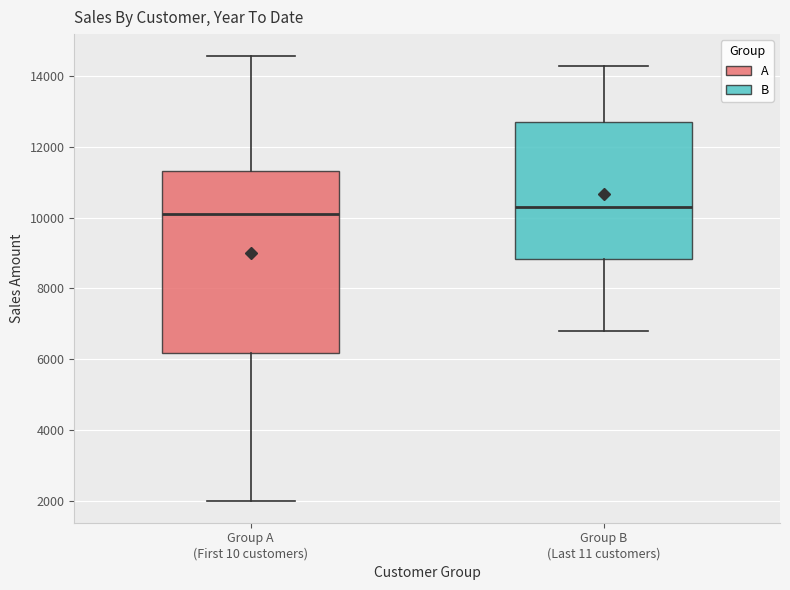

Comparing the boxes themselves (not the whiskers), which one is the tallest?

Group A (First 10 customers)